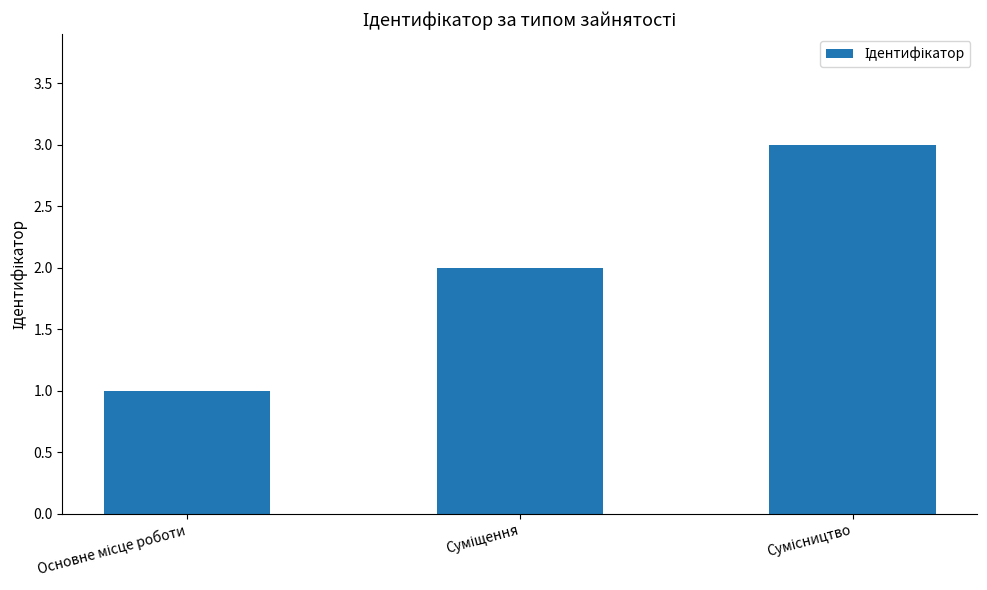

What is the value of the 1st bar from the left?

1